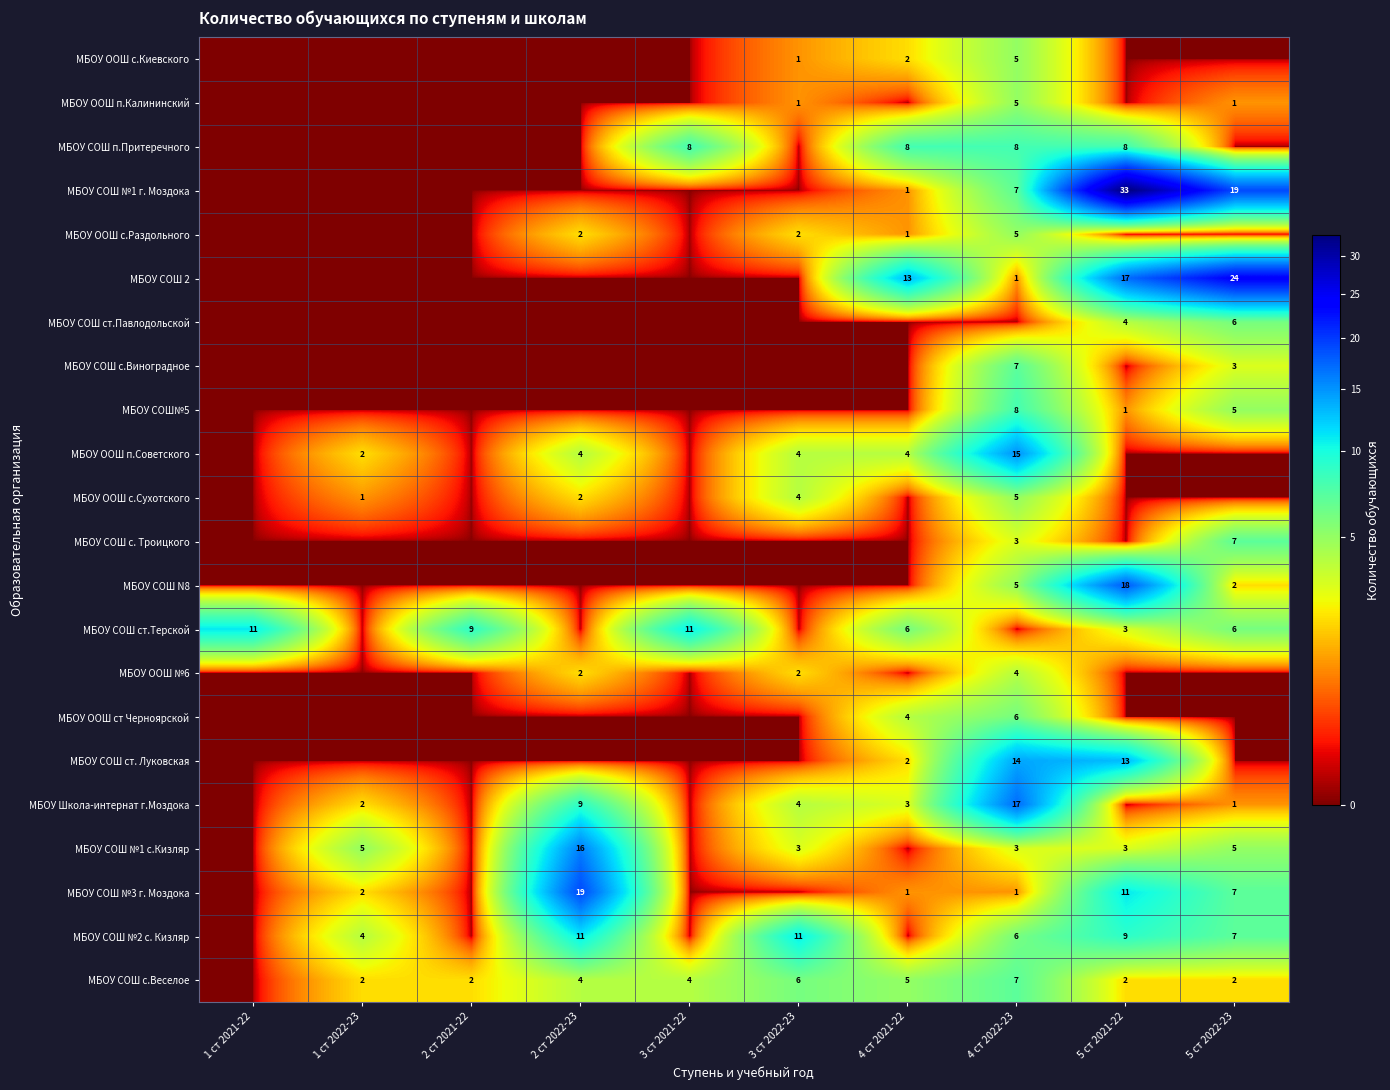

At which category is the sum across all series the highest?

4 ст 2022-23